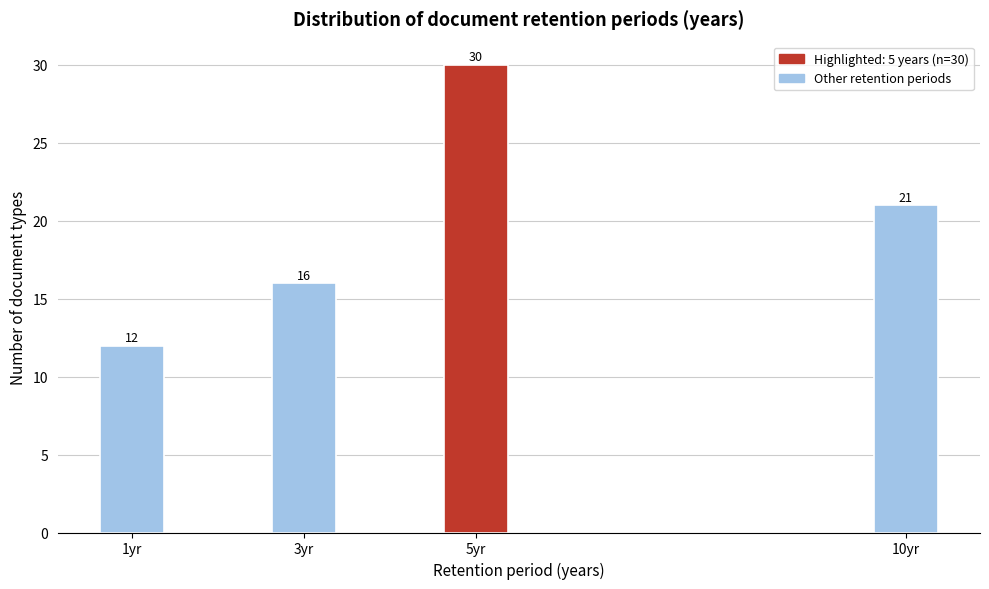

Reading right to left, extract all data points from this chart.

21	30	16	12